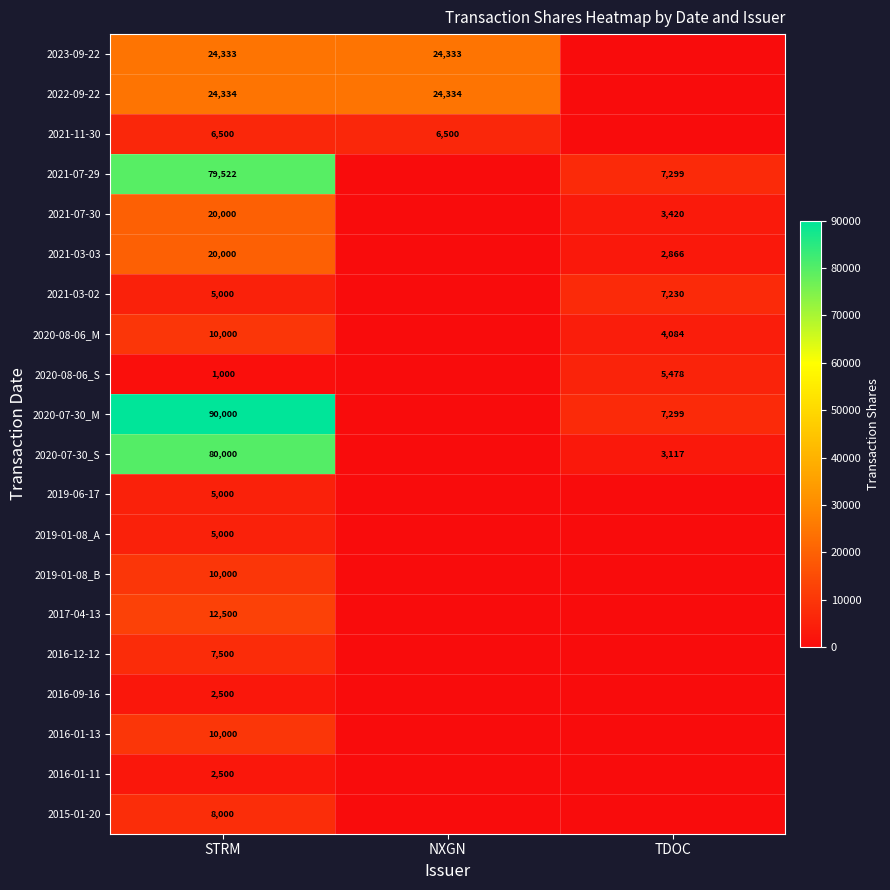

What is the difference between the highest and lowest values at STRM?

89000